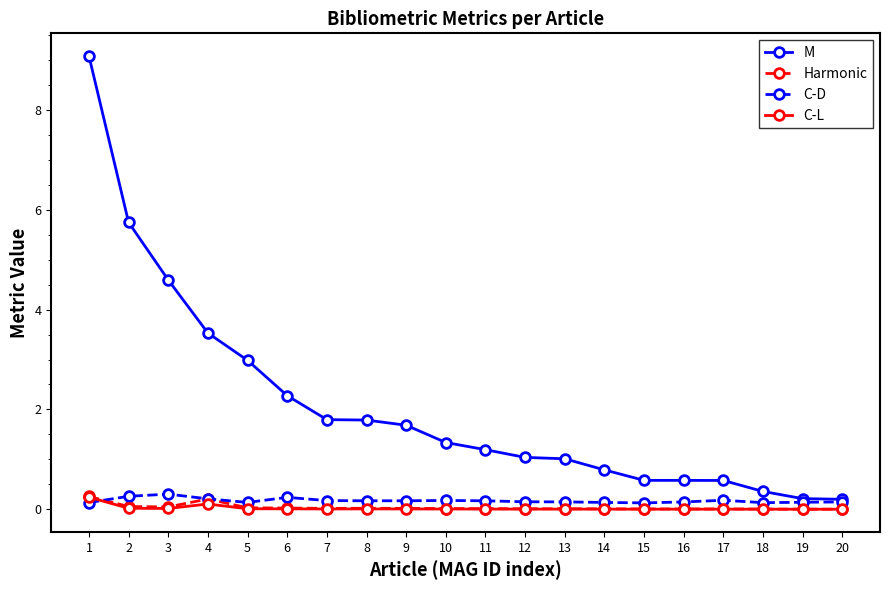

At how many categories does at least one series exceed 8?

1